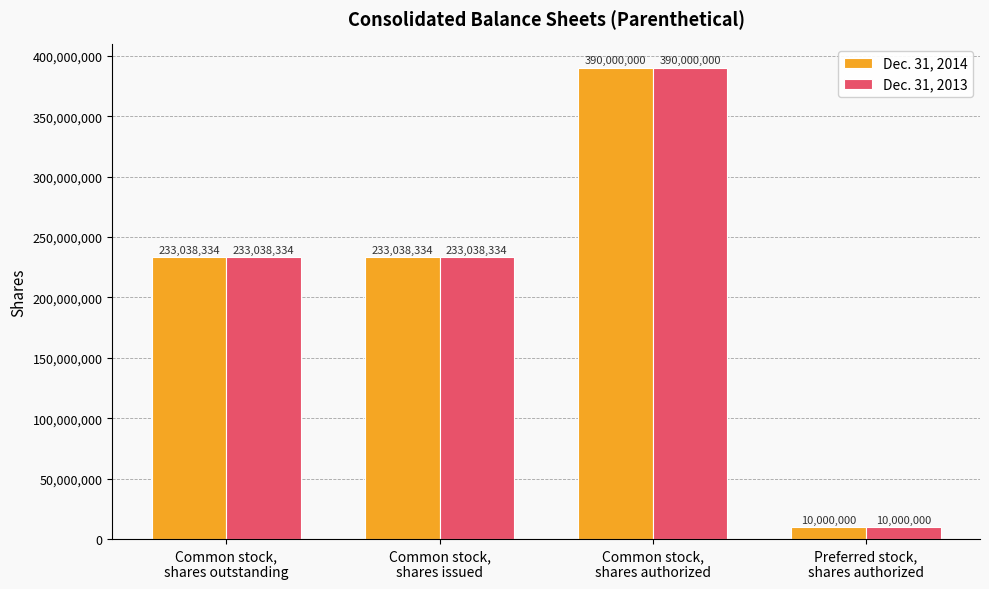

What is the total value across all series at Preferred stock,
shares authorized?

20000000